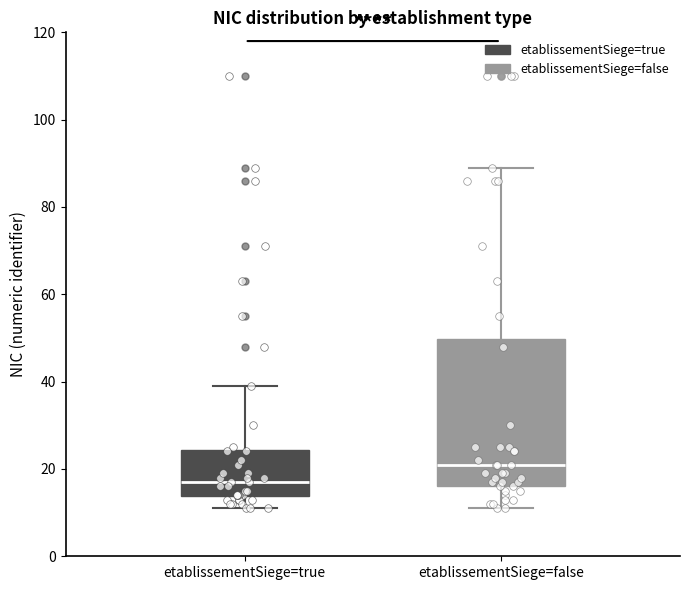

Reading left to right, transcribe this box plot: for each box, give where its median line is, the range the box spans, and where its two whiskers end, as read against the y-axis. The values are not printed on the chart, so give them approximately, as read against the axis.

etablissementSiege=true: median 18, box 14 to 24, whiskers 12 to 40
etablissementSiege=false: median 22, box 16 to 50, whiskers 12 to 90